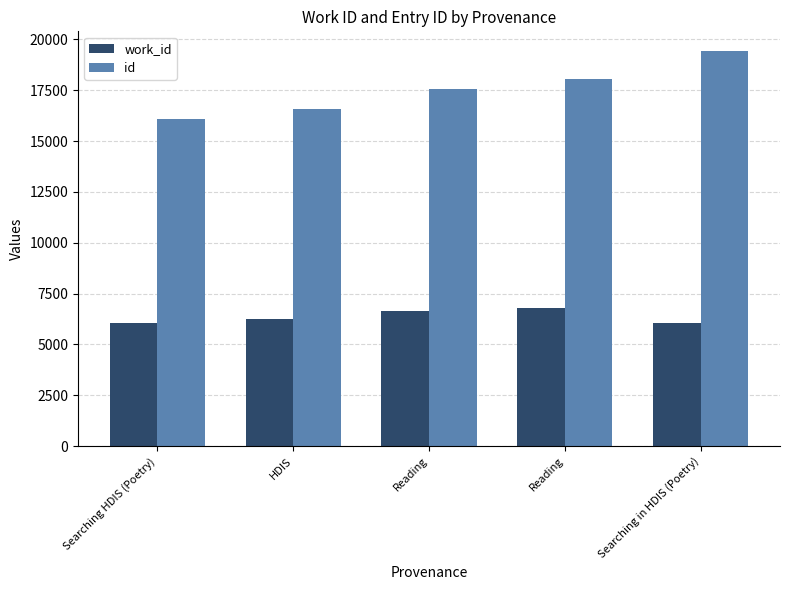

Which category has the highest value in the id series?

Searching in HDIS (Poetry)